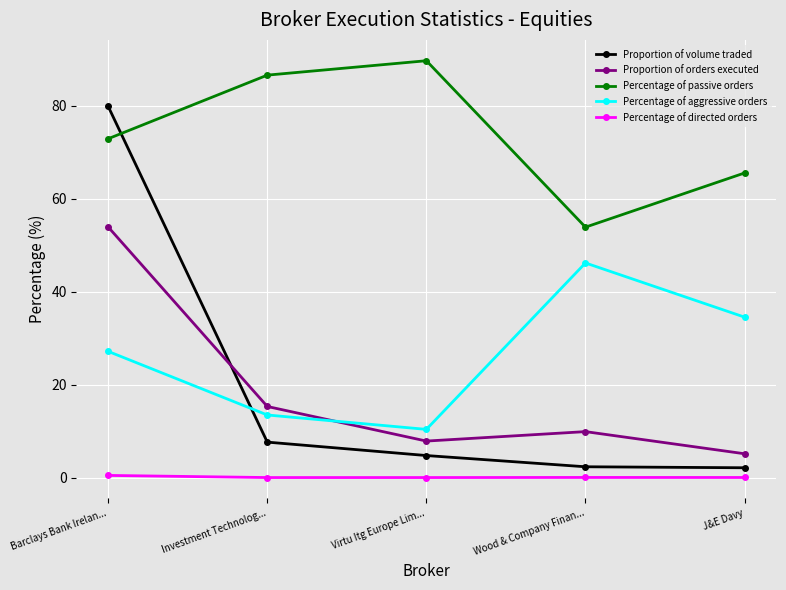

True or false: Percentage of directed orders and Percentage of passive orders cross at least once.

False